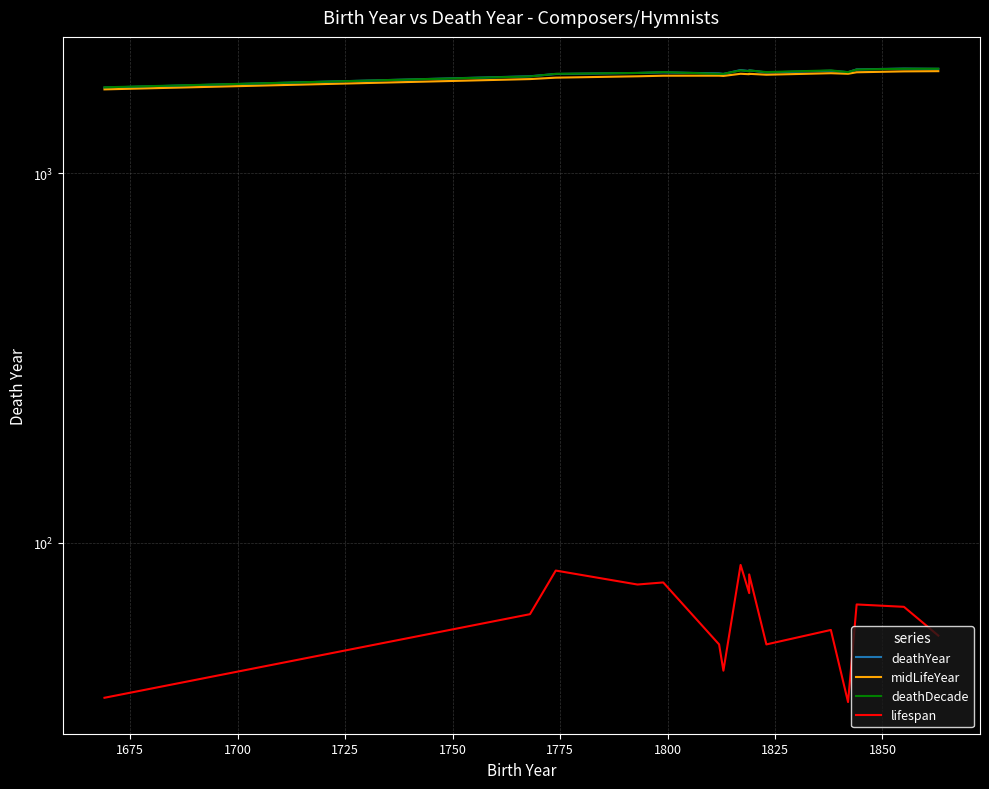

True or false: lifespan and deathDecade cross at least once.

False